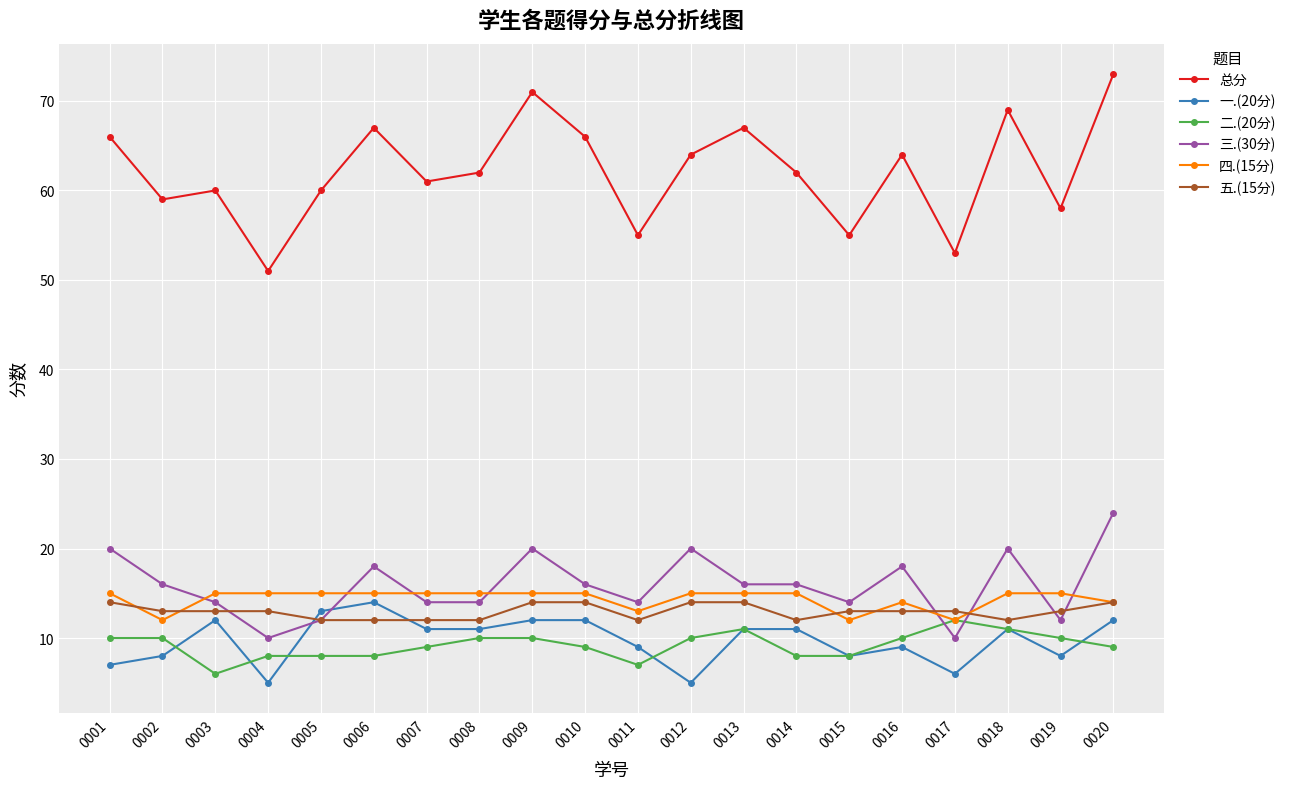

Which series has the widest spread of values?

总分